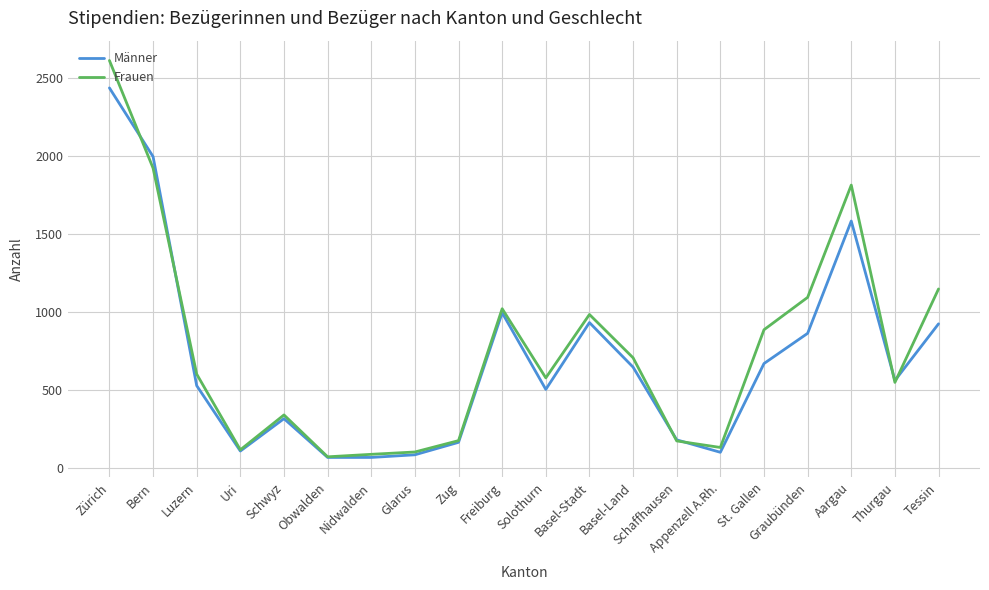

What is the minimum value for Frauen?

70